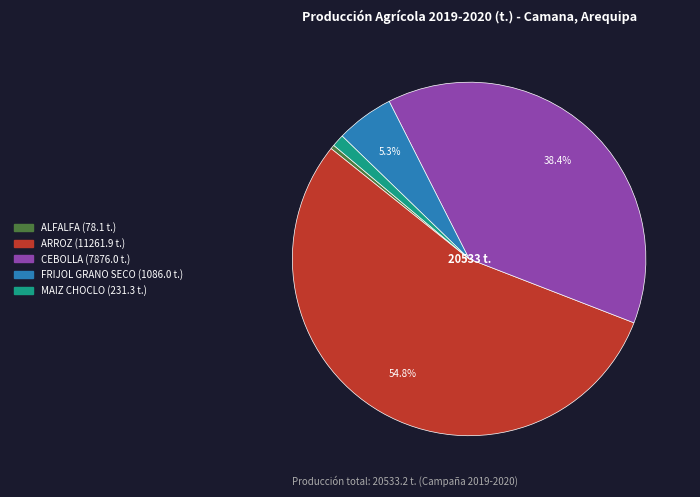

Is there any slice that represents more than half of the pie?

Yes